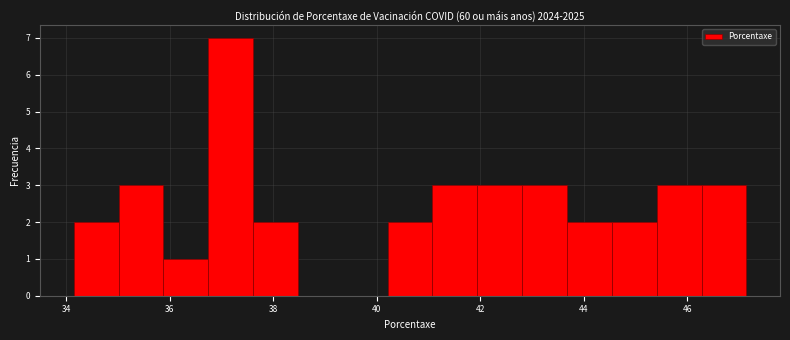

Which range on the x-axis has the tallest bar?

36.8 to 37.6